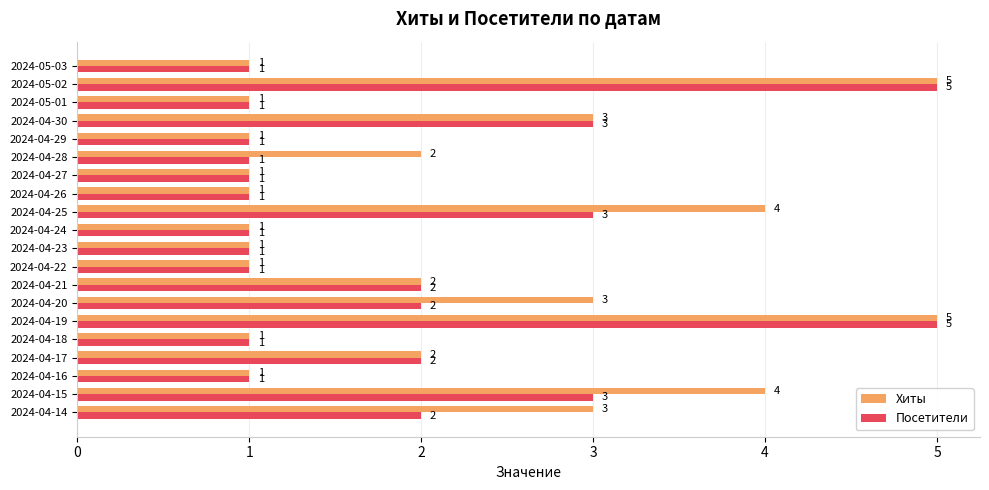

True or false: Посетители has a value of 1 at 2024-04-16.

True